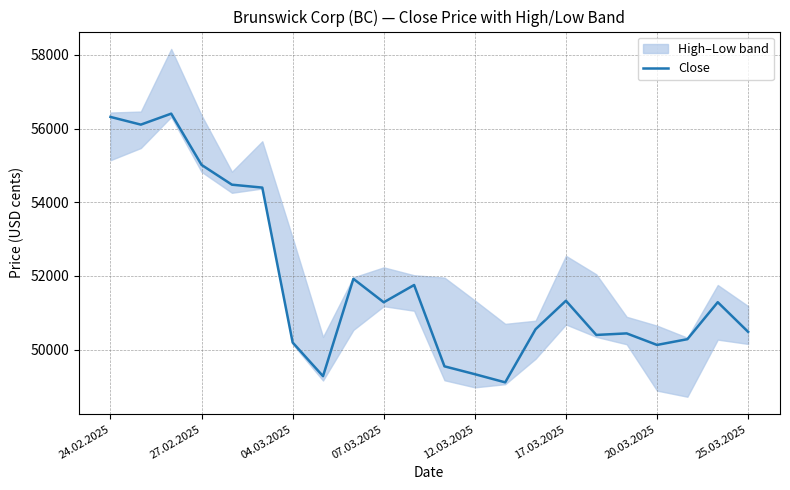

True or false: the data has more than 0 interior local peaks.

True